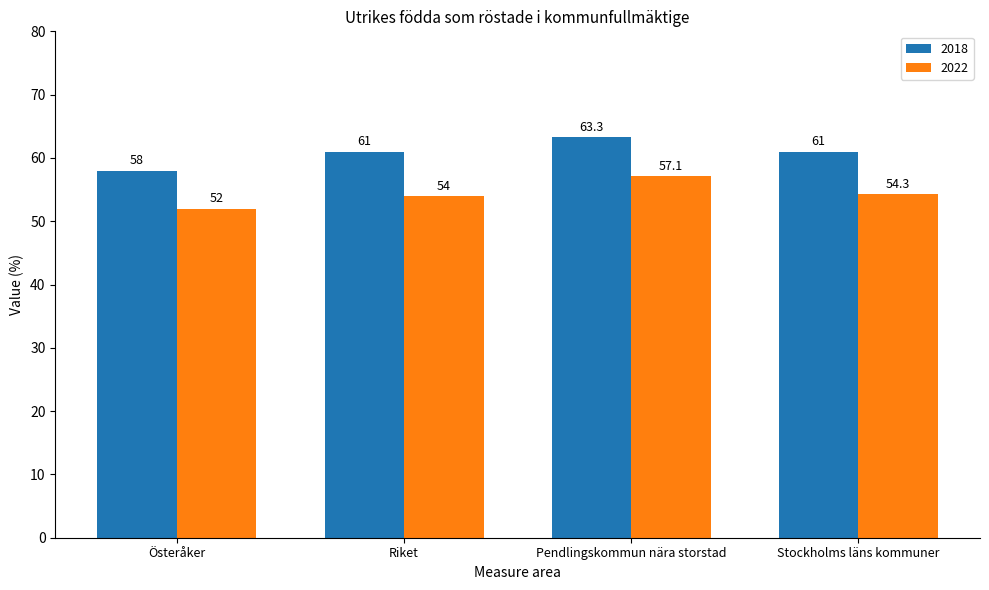

Where is 2022 nearest to the value 54?

Riket